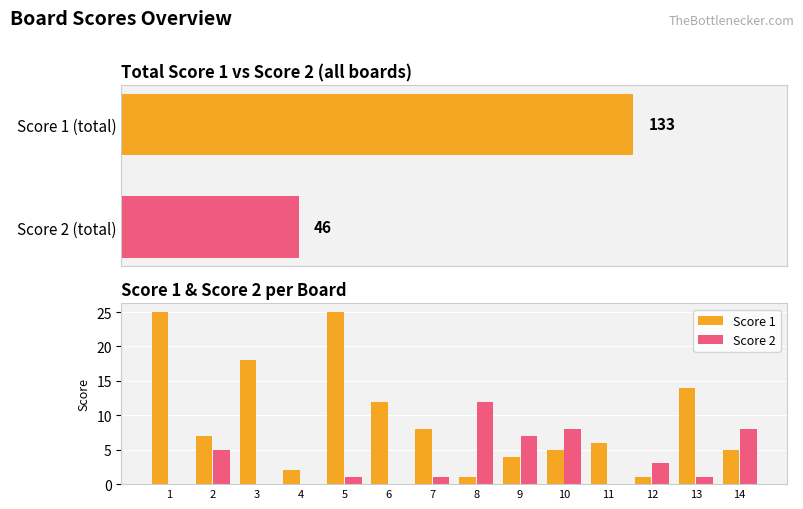

Reading left to right, extract all data points from this chart.

Score 1: 25	7	18	2	25	12	8	1	4	5	6	1	14	5
Score 2: 0	5	0	0	1	0	1	12	7	8	0	3	1	8